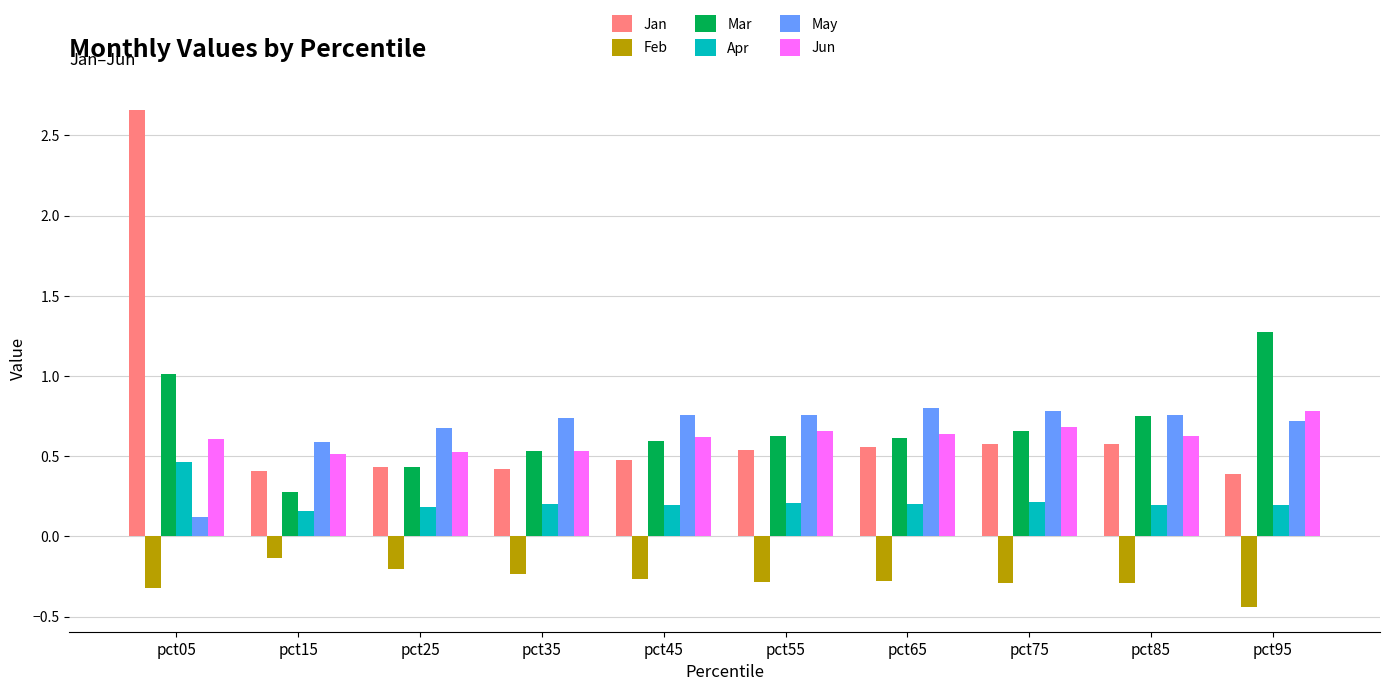

What is the total value across all series at pct25?

2.0